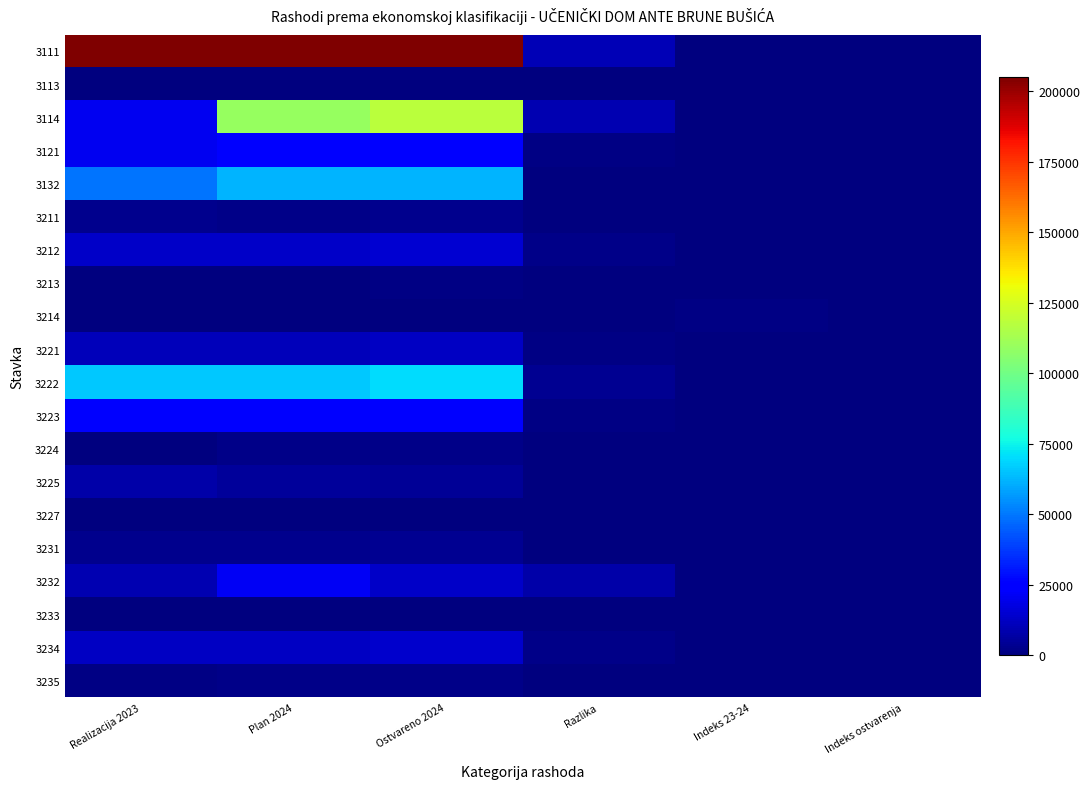

What is the spread (max minus min) of values at Ostvareno 2024?

258361.3